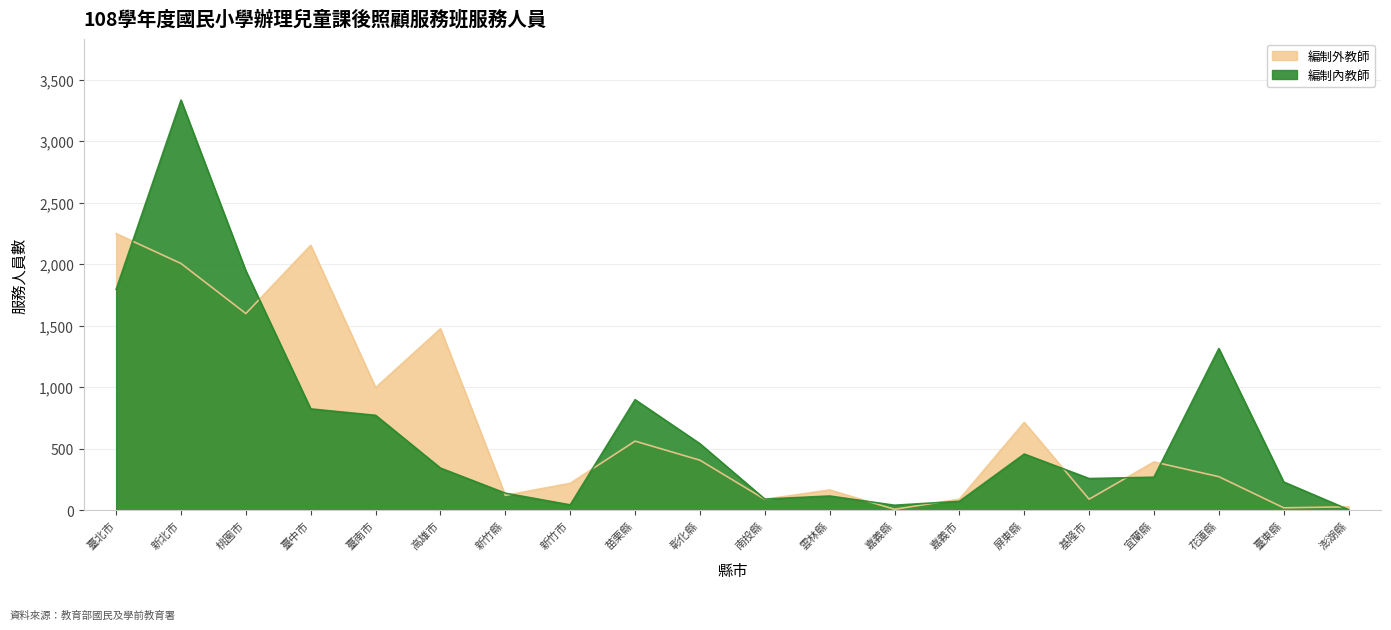

Which series has the largest range (max minus min)?

編制內教師